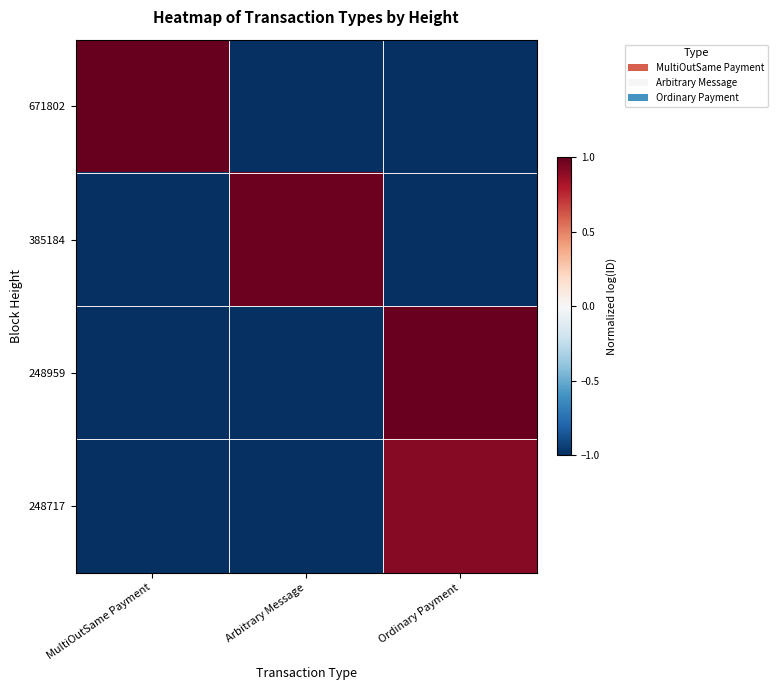

Between MultiOutSame Payment and Arbitrary Message, which is larger?

MultiOutSame Payment